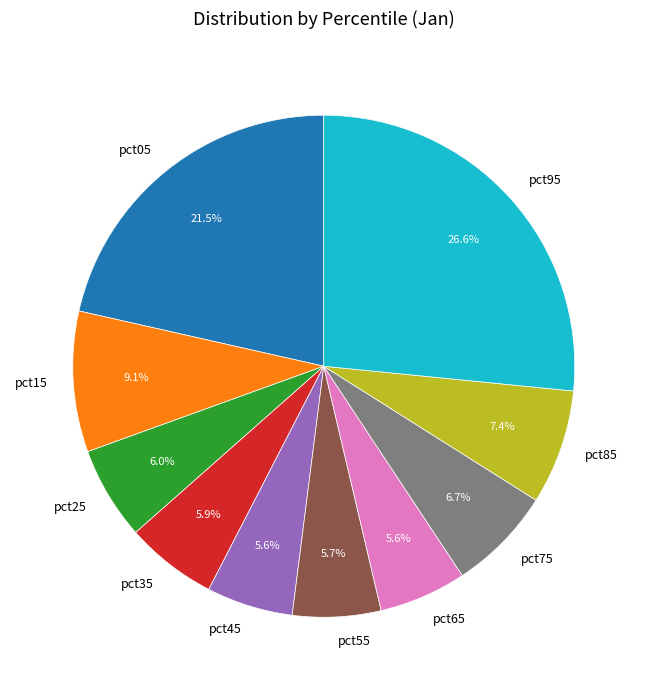

Is pct25 the majority of the pie?

No